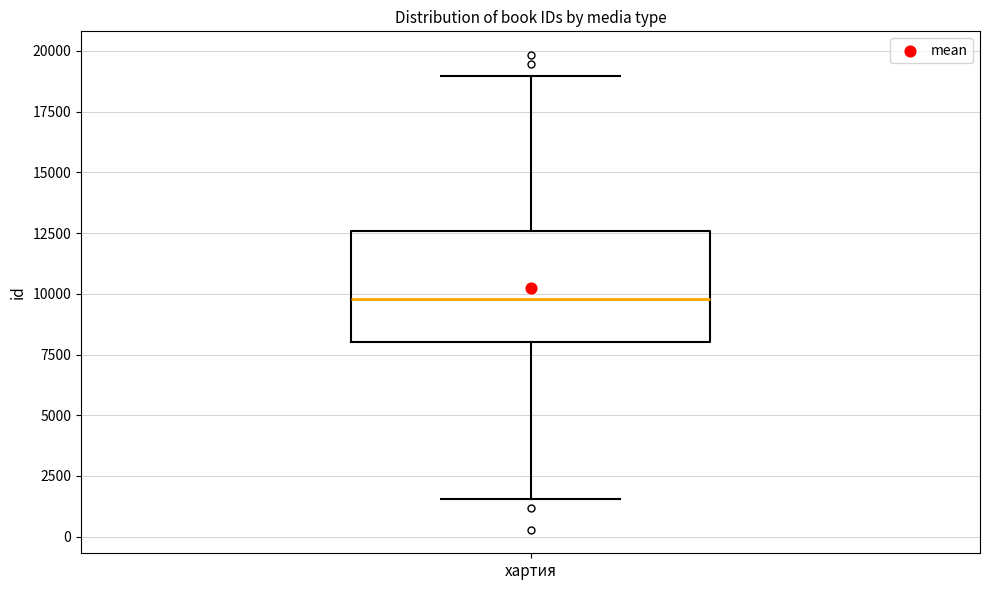

Transcribe this box plot: give where the median line is, the range the box spans, and where the two whiskers end, as read against the y-axis. The values are not printed on the chart, so give them approximately, as read against the axis.

median 10000, box 8000 to 12500, whiskers 1500 to 19000